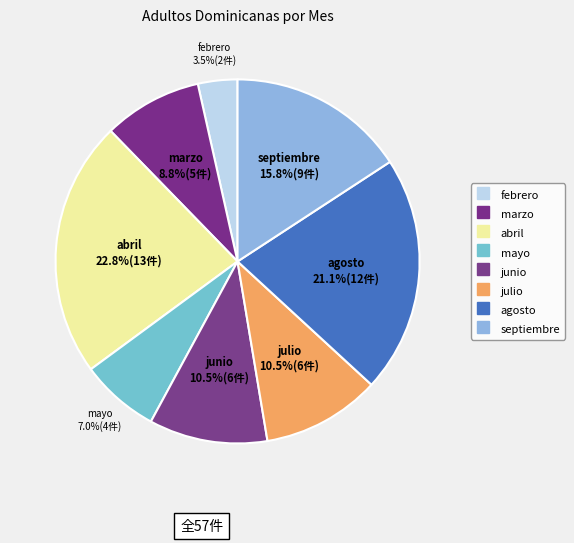

How many segments does this pie chart have?

8